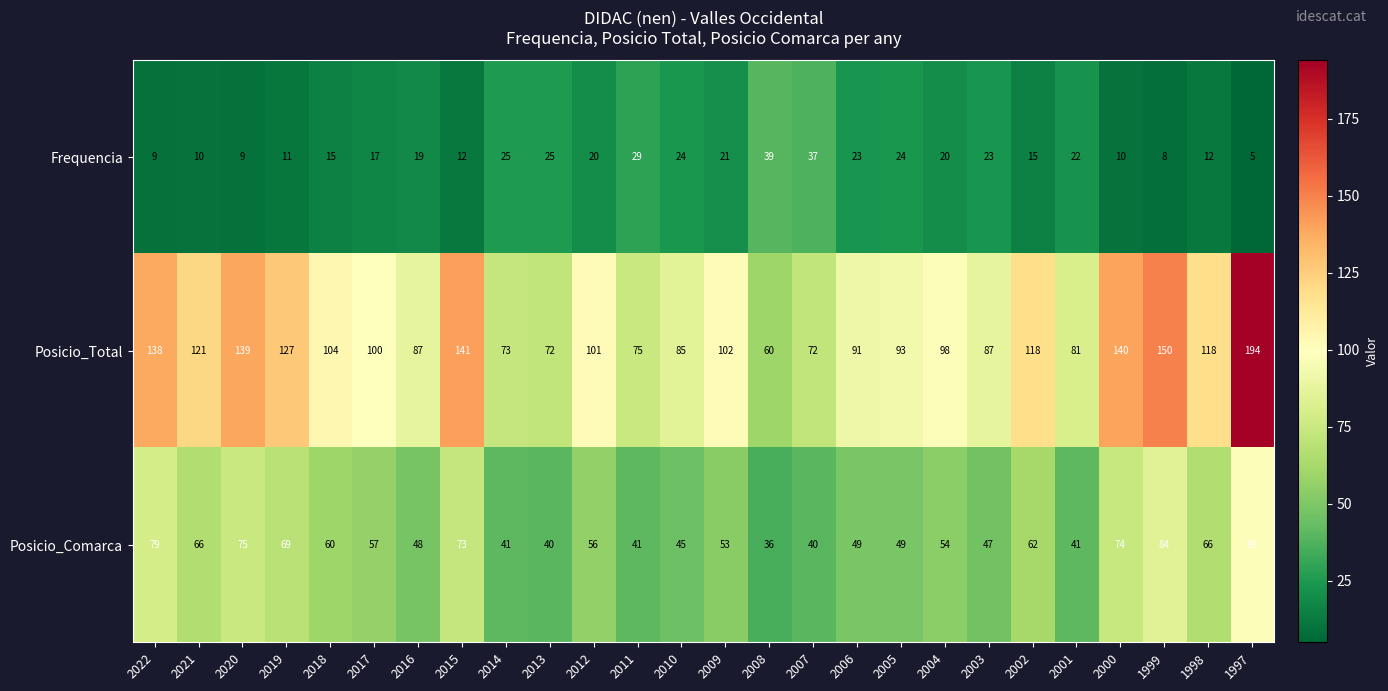

Which series has the widest spread of values?

Posicio_Total